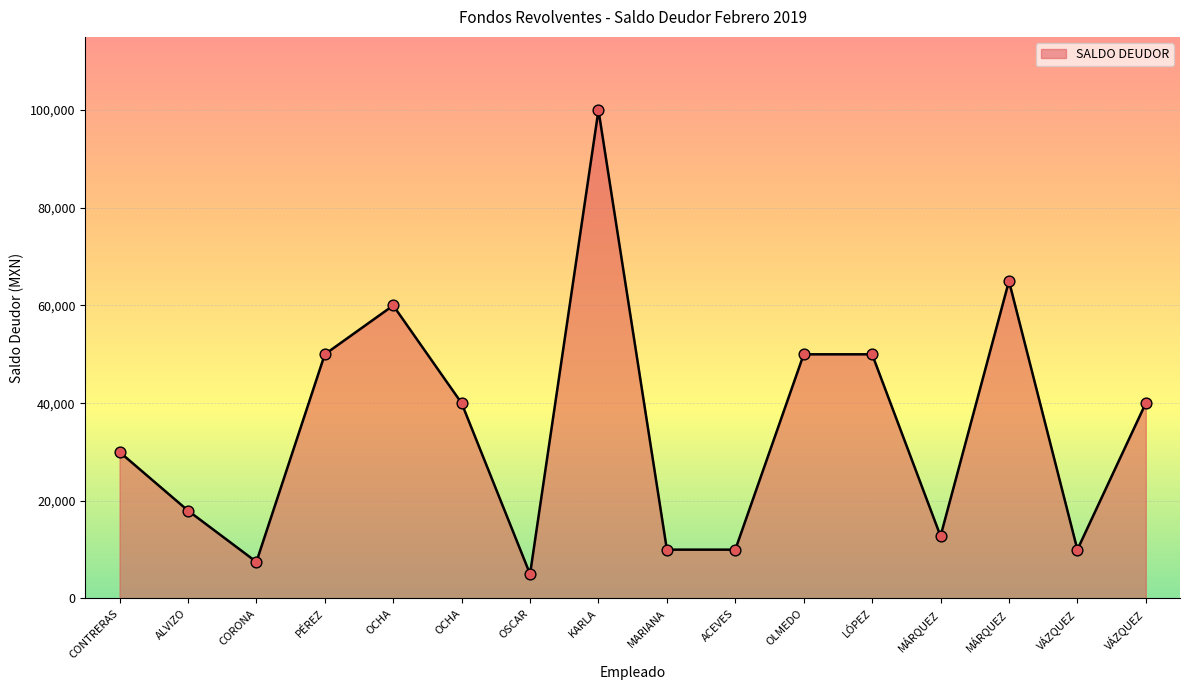

Is this an area chart (filled region under the line)?

Yes